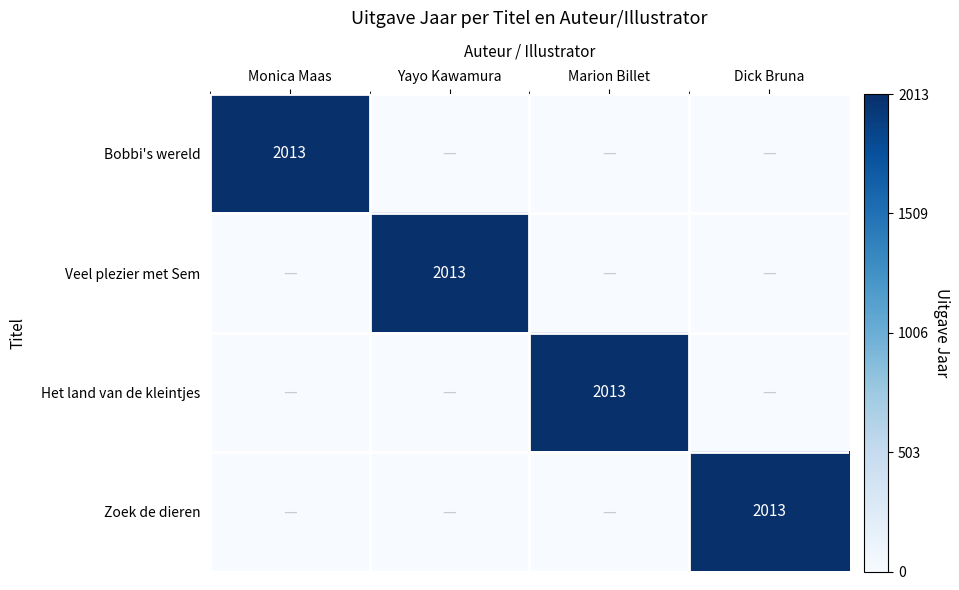

The value of Het land van de kleintjes at Marion Billet is 2013. True or false?

True